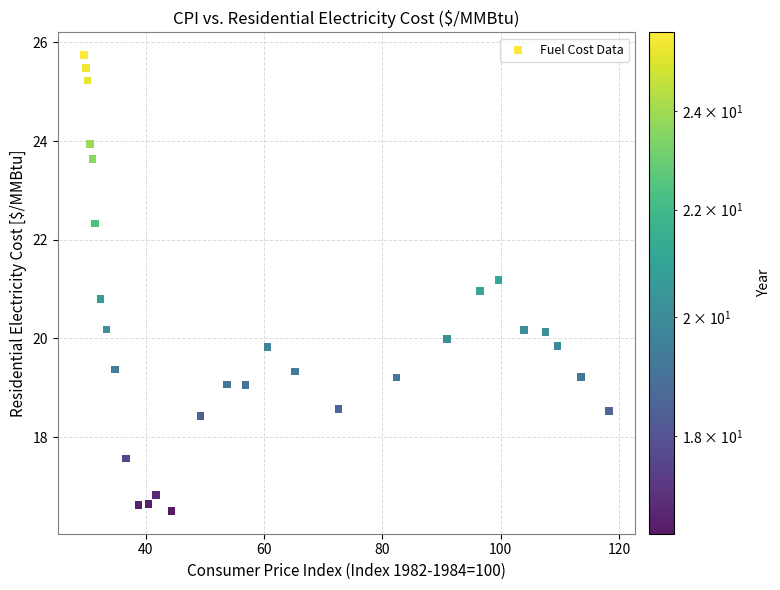

What is the range of Y values (max minus min)?

9.2